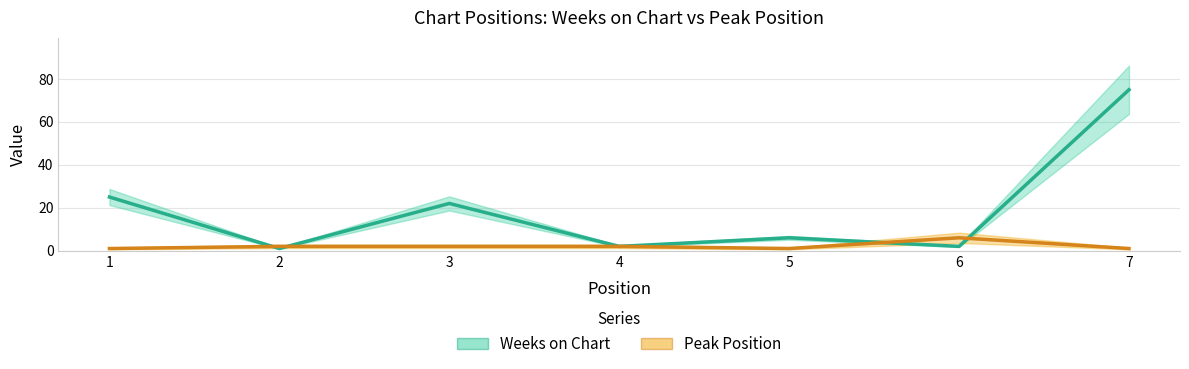

What is the difference between the maximum and minimum values in the Weeks on Chart series?

74